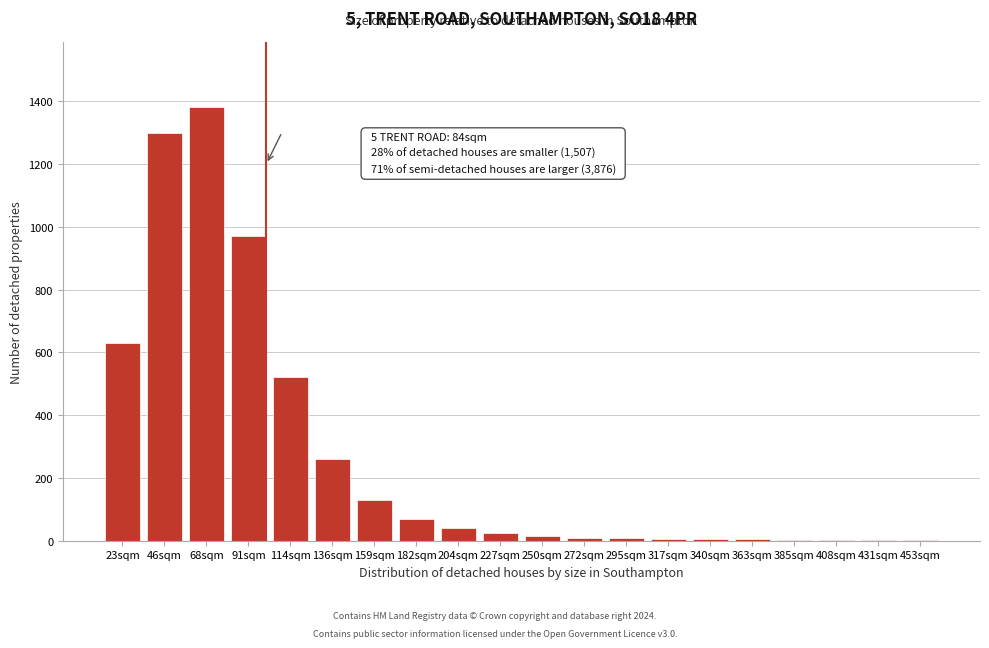

At which label is the value closest to 690?

23sqm